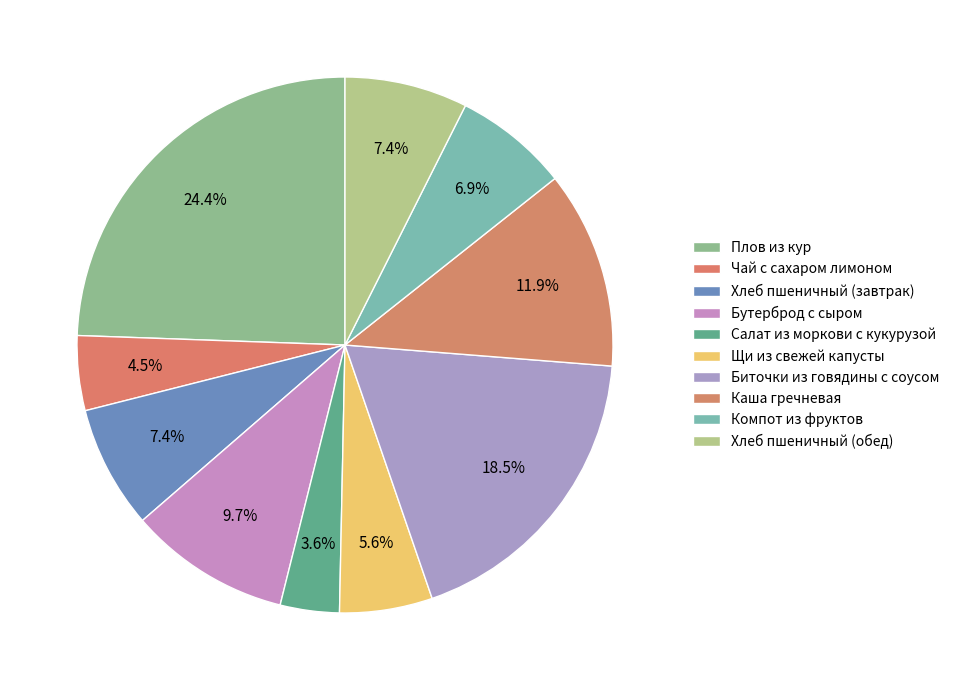

True or false: Чай с сахаром лимоном accounts for 5% of the total.

True